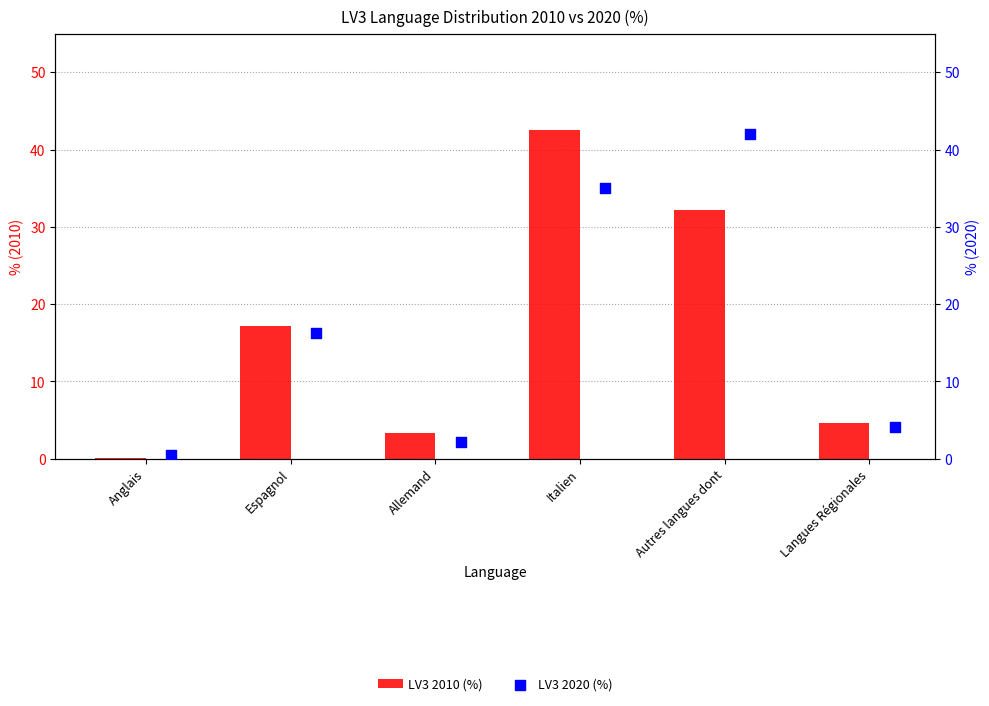

What are all the series names shown in the legend?

LV3 2010 (%), LV3 2020 (%)